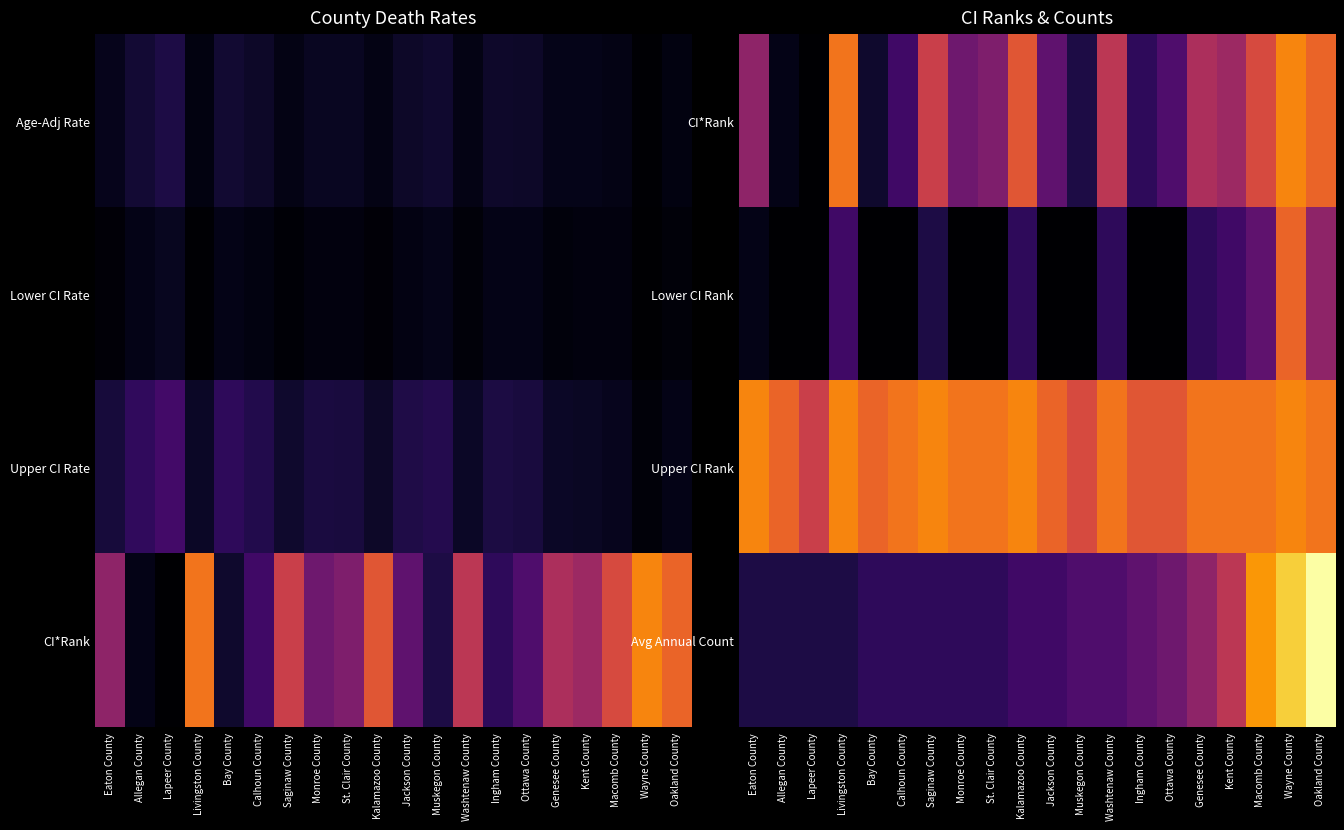

How many distinct data groups are displayed?

4